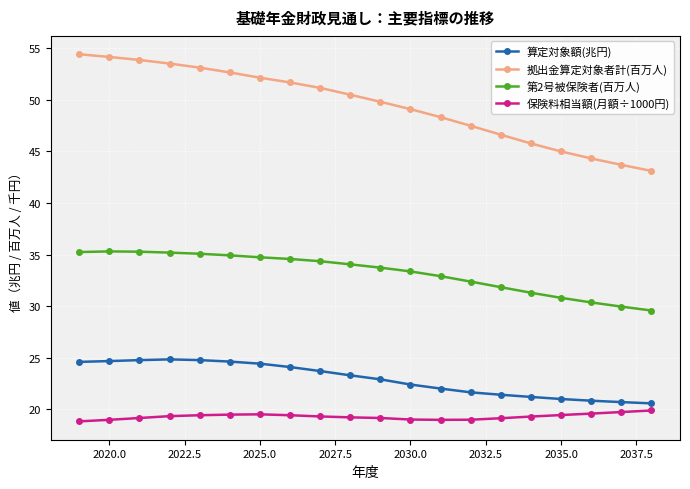

True or false: 第2号被保険者(百万人) and 保険料相当額(月額÷1000円) intersect in this chart.

False